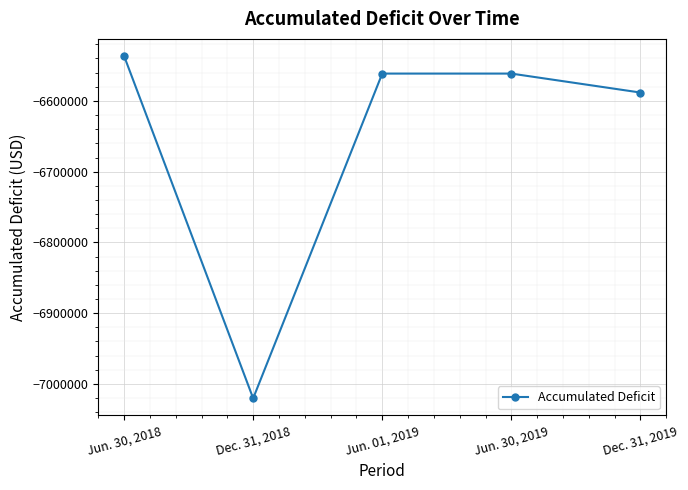

What is the sum of all values?

-33267865